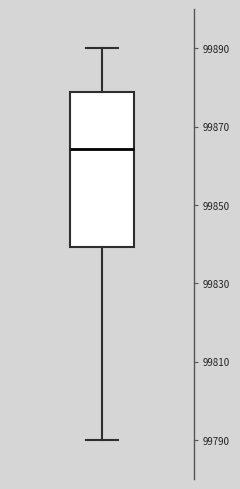

Read this box plot against the y-axis: the position of the median line, the range covered by the box, and the ends of both whiskers. The values are not printed on the chart, so give them approximately, as read against the axis.

median 99864, box 99840 to 99878, whiskers 99790 to 99890